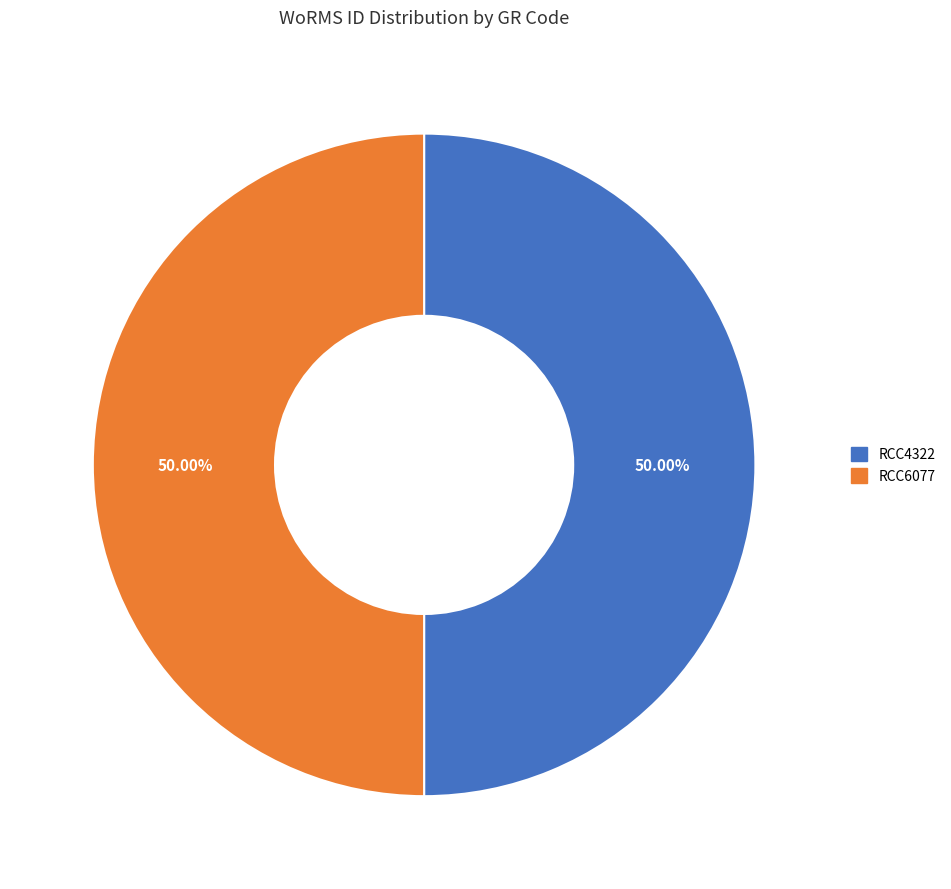

Approximately how many times larger is the value at RCC6077 compared to RCC4322?

1.0